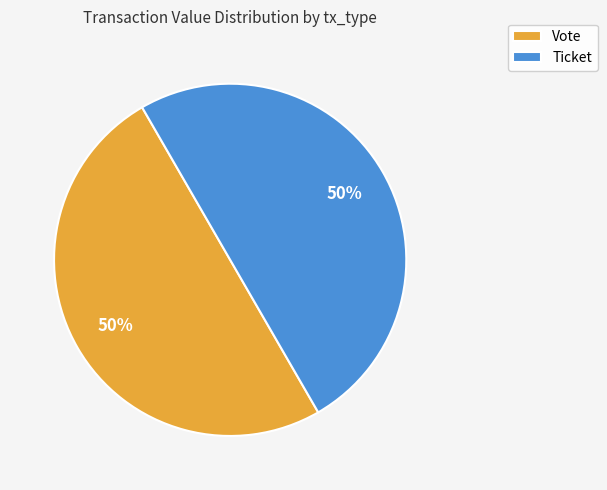

What percentage is the Ticket slice, to the nearest percent?

50%